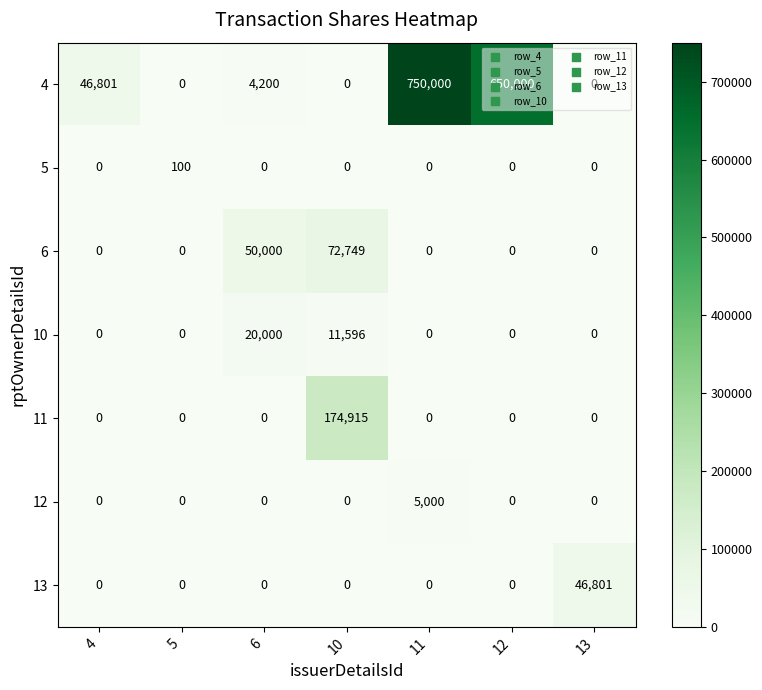

What is the difference between the maximum and minimum values in the 13 series?

46801